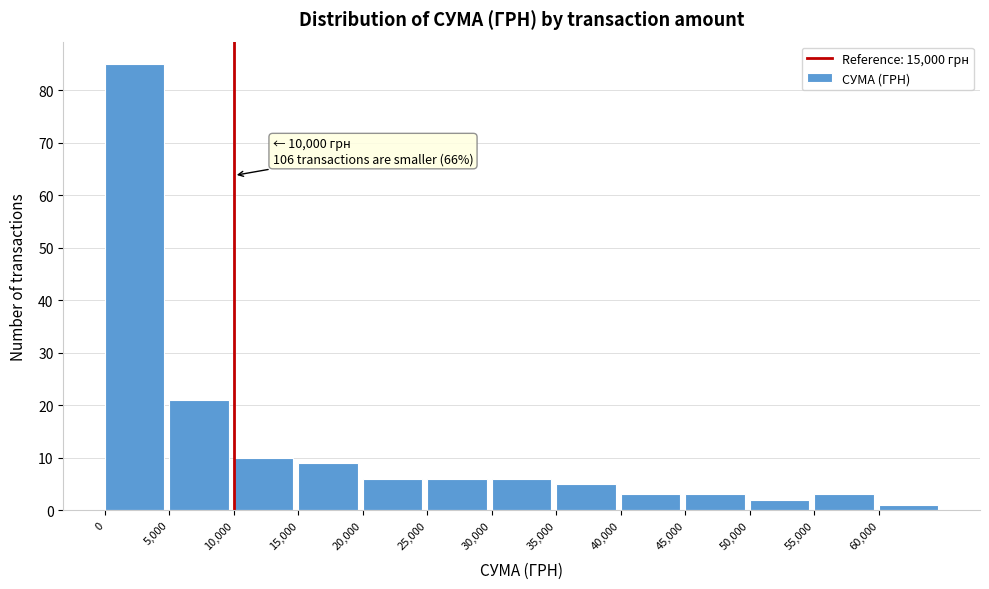

Which range on the x-axis has the tallest bar?

0 to 5000